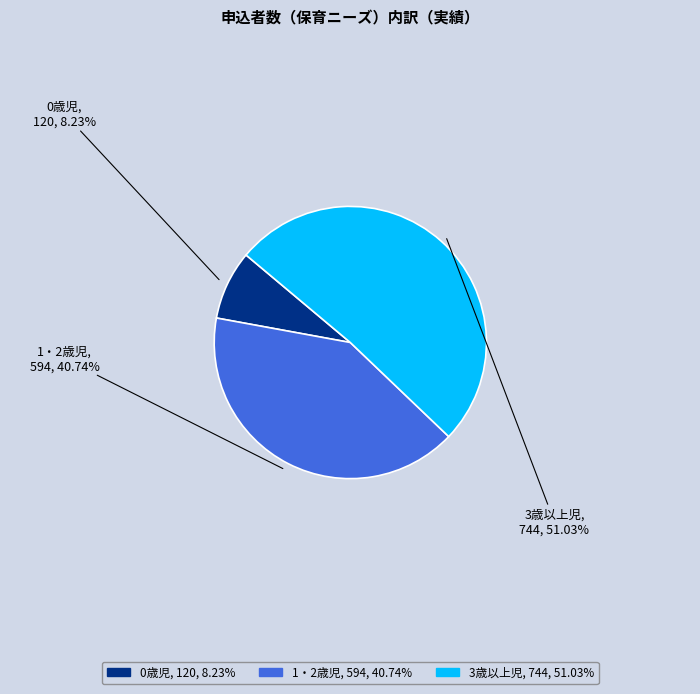

Which has a higher value, 1・2歳児 or 3歳以上児?

3歳以上児